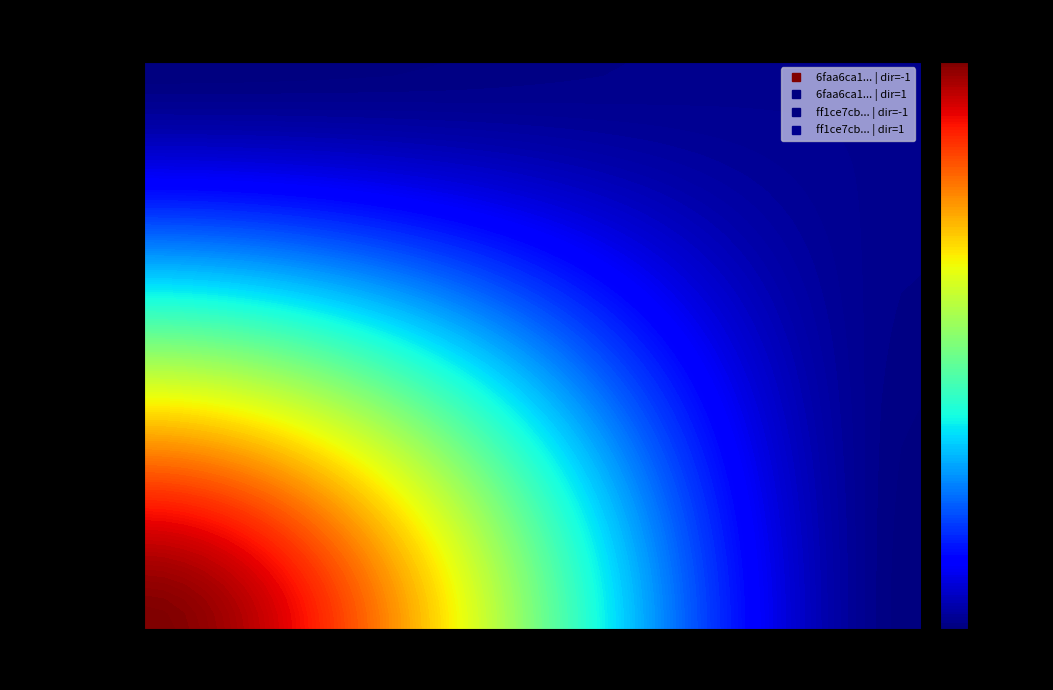

How many values in the 6faa6ca17f76ba711b32e17297a90b828035688 series are below 68?

1